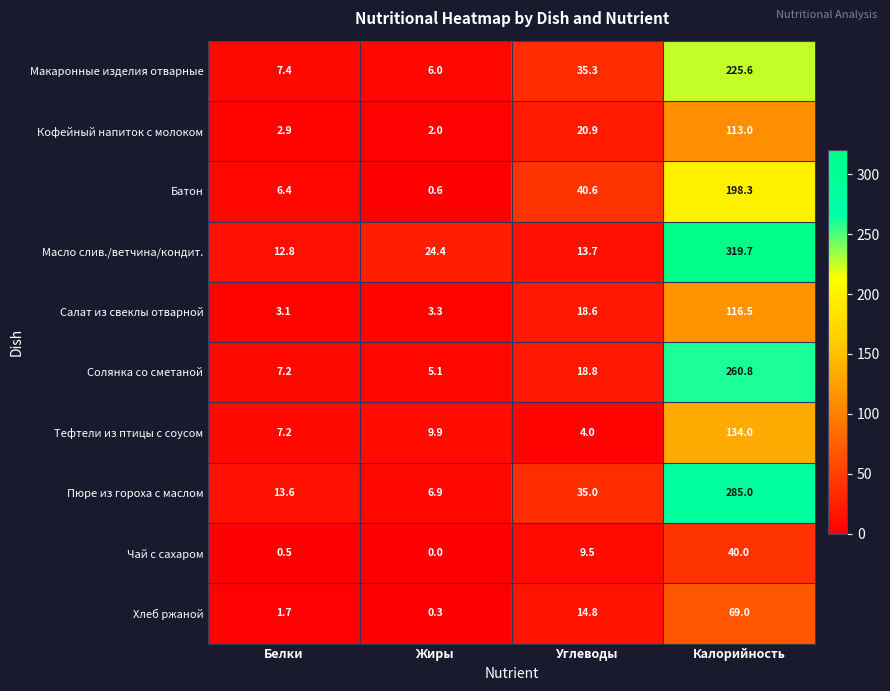

List the series in order of their peak value, highest first.

Масло слив./ветчина/кондит., Пюре из гороха с маслом, Солянка со сметаной, Макаронные изделия отварные, Батон, Тефтели из птицы с соусом, Салат из свеклы отварной, Кофейный напиток с молоком, Хлеб ржаной, Чай с сахаром